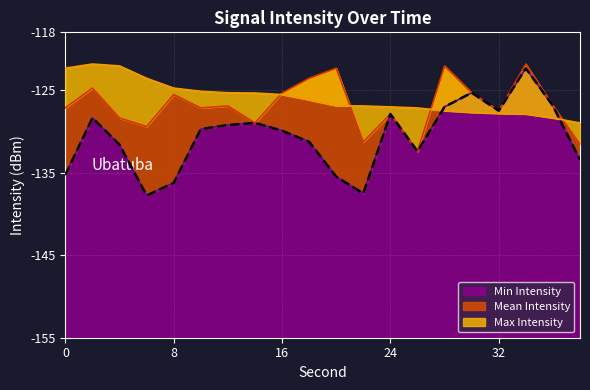

What is the smallest value displayed?

-137.8